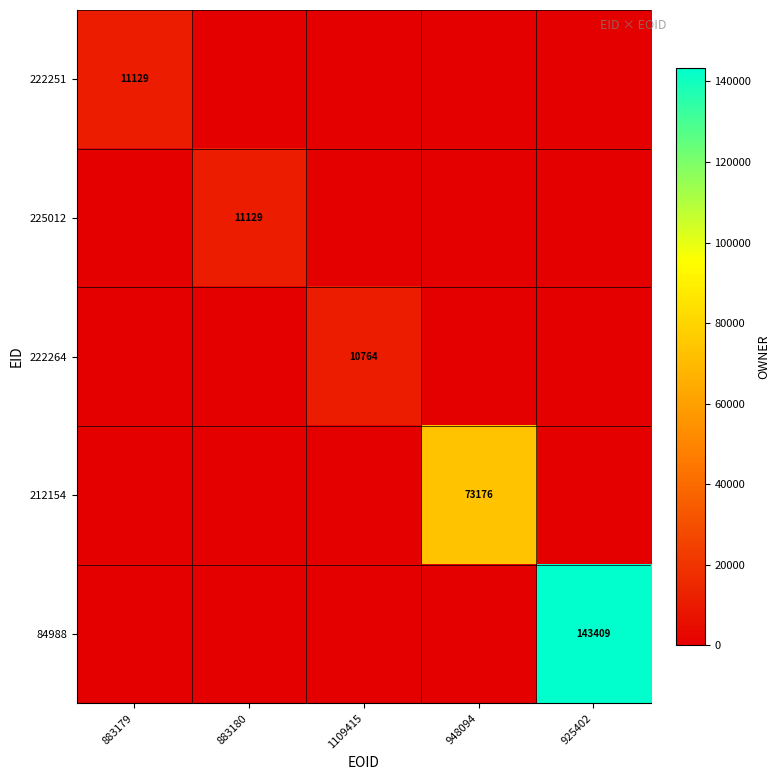

How many series are shown in this chart?

5